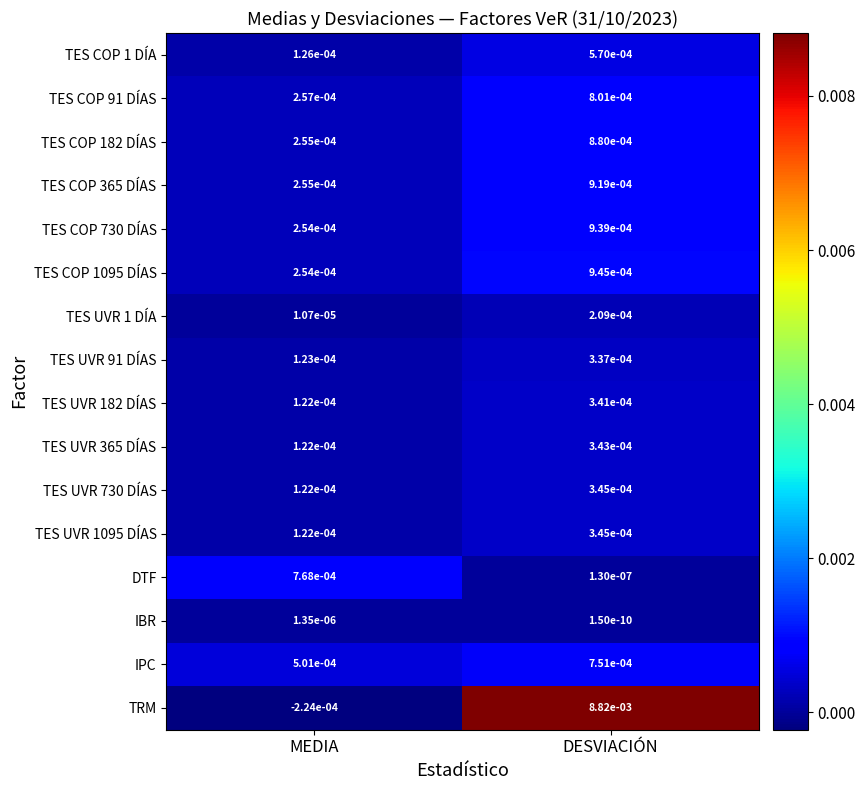

The value of TES UVR 1 DÍA at DESVIACIÓN is 0.0. True or false?

True